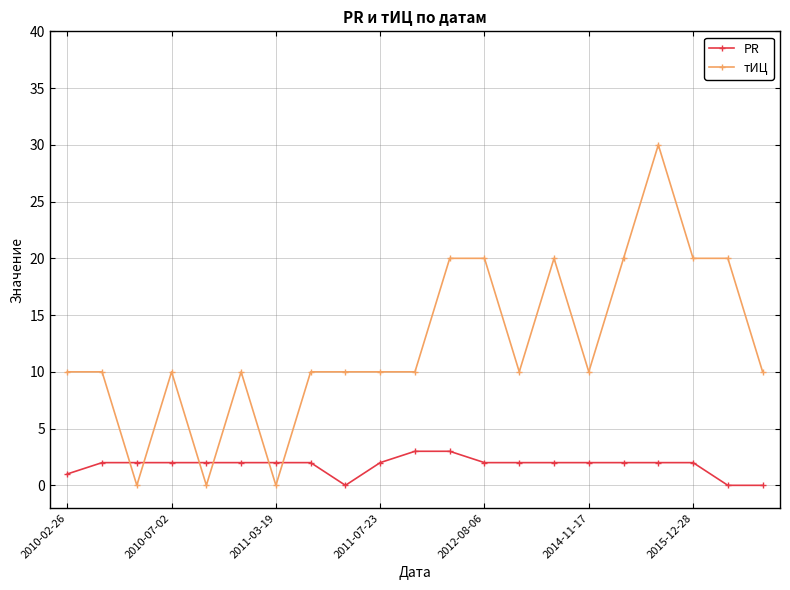

Which series has the largest range (max minus min)?

тИЦ